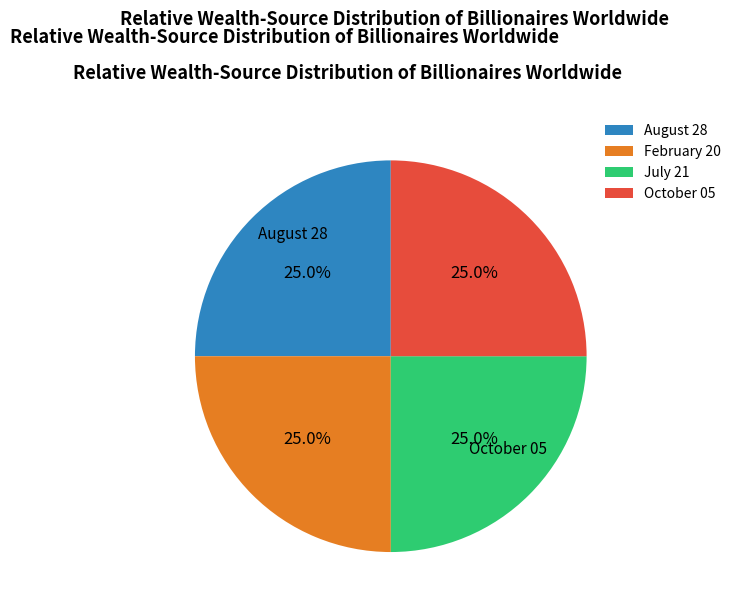

The August 28 slice represents 25% of the pie. True or false?

True